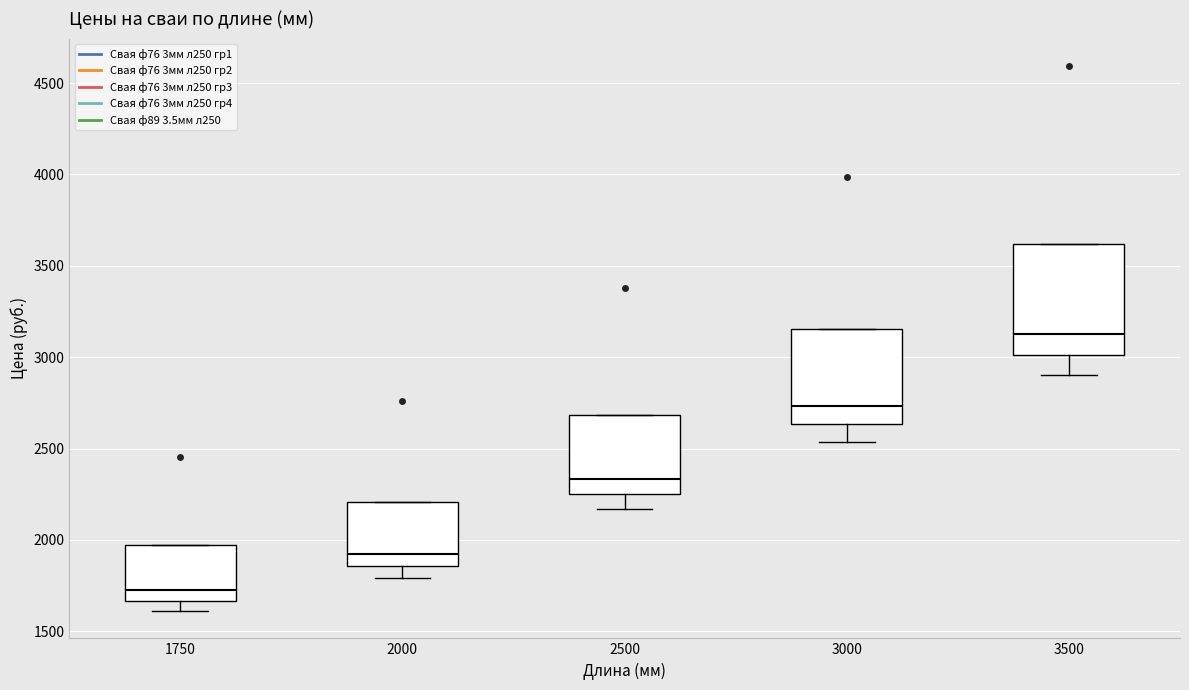

Where does the lower whisker of the box at x = 3000 end on the y-axis? The values are not printed on the chart, so give them approximately, as read against the axis.

2550